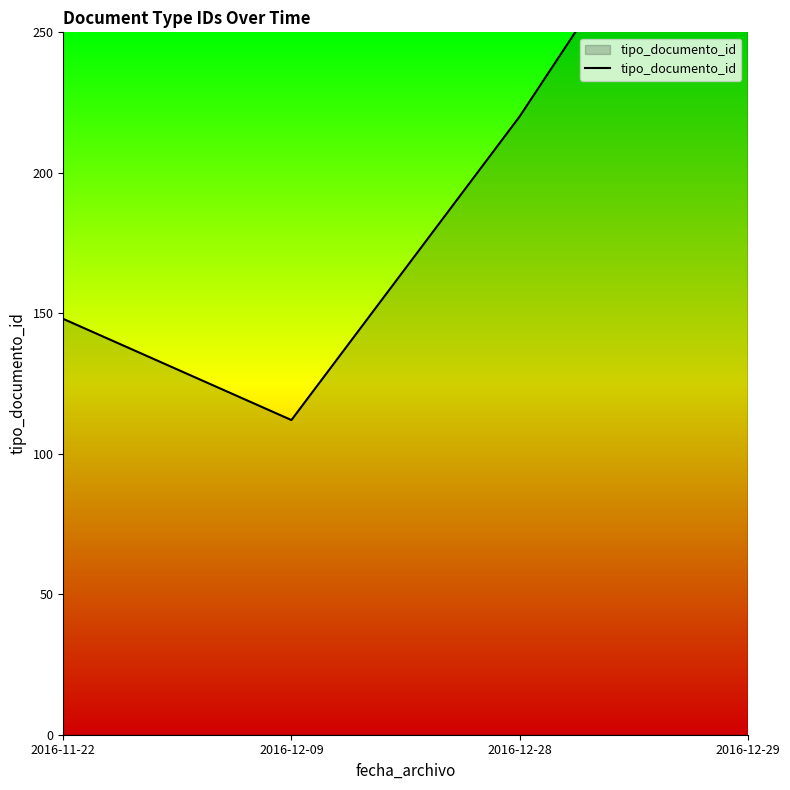

List the labels in order of value, smallest first.

2016-12-09, 2016-11-22, 2016-12-28, 2016-12-29